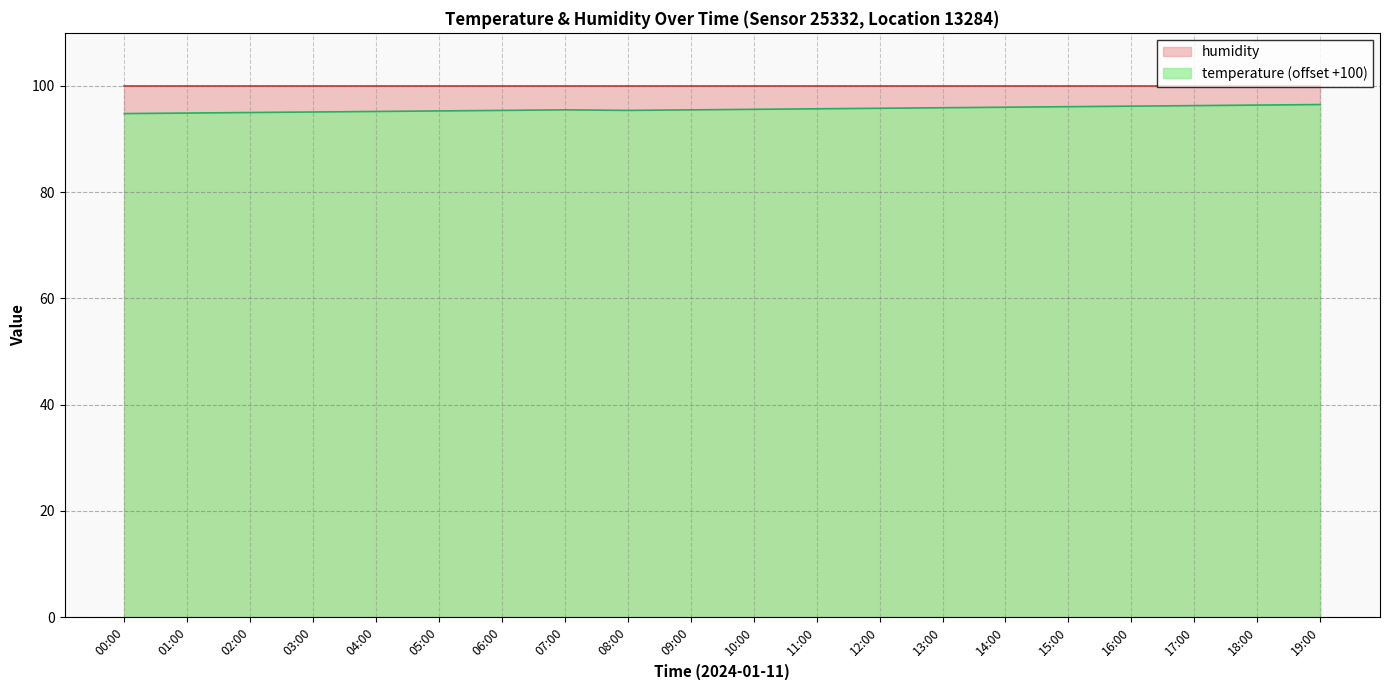

What is the greatest value displayed?

99.9